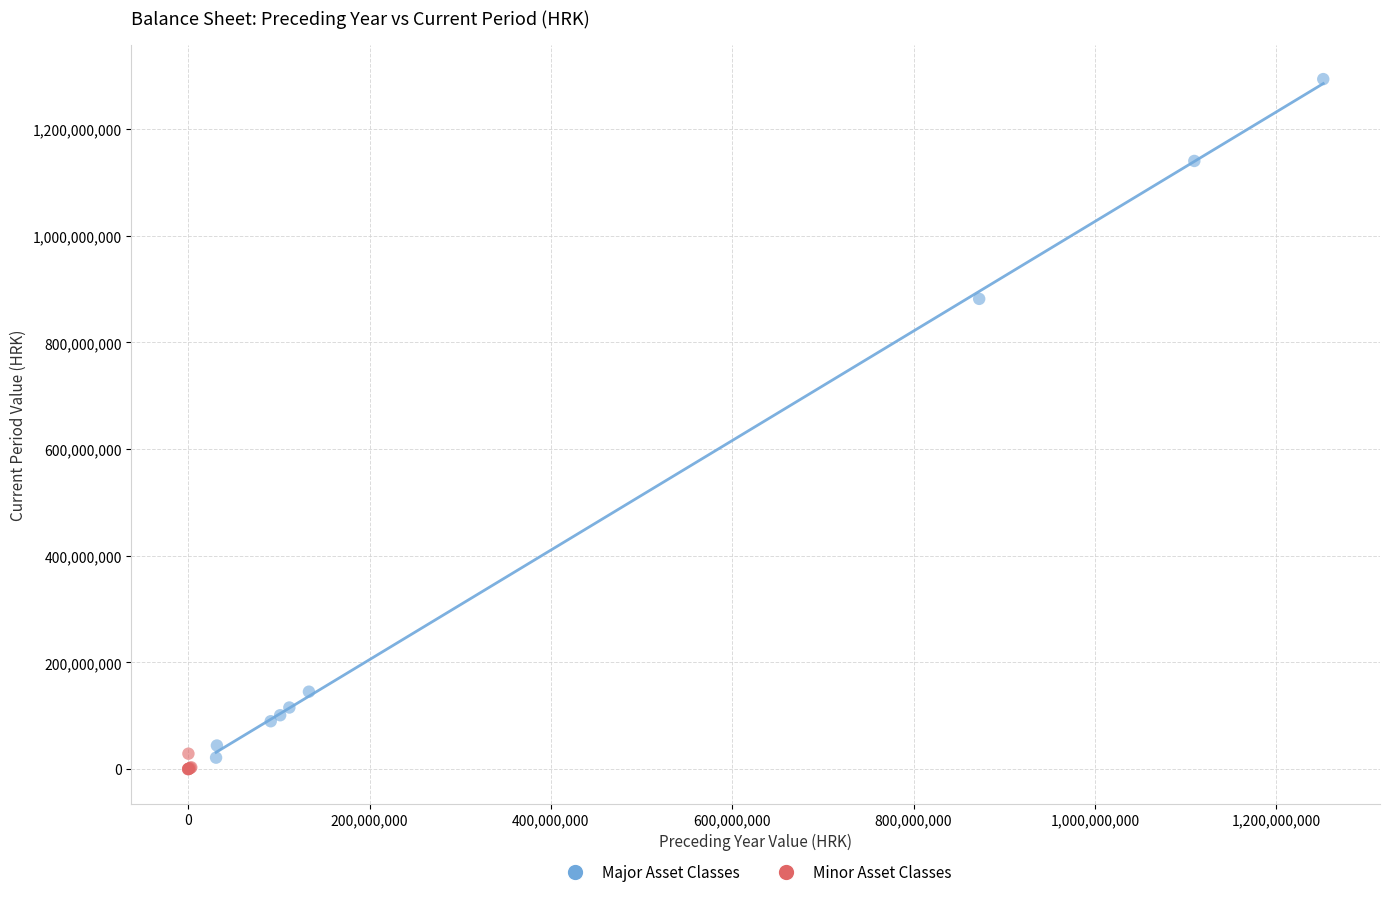

Which series contains the highest Y value?

Major Asset Classes